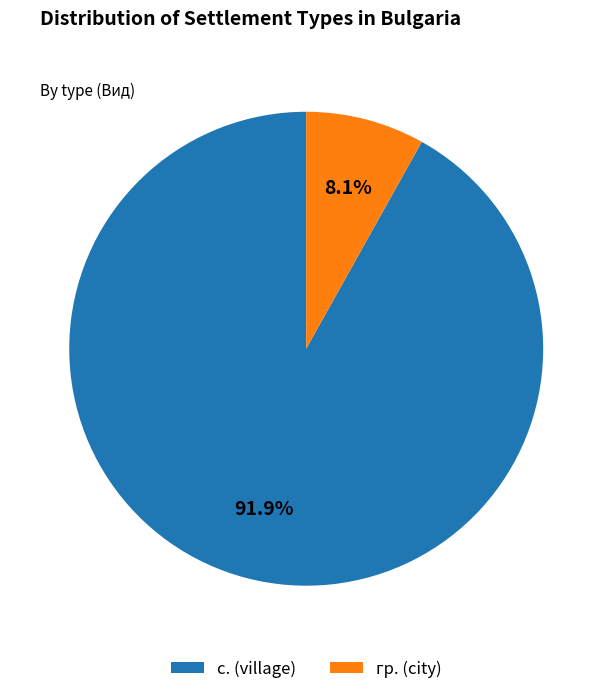

Which has a higher value, гр. (city) or с. (village)?

с. (village)